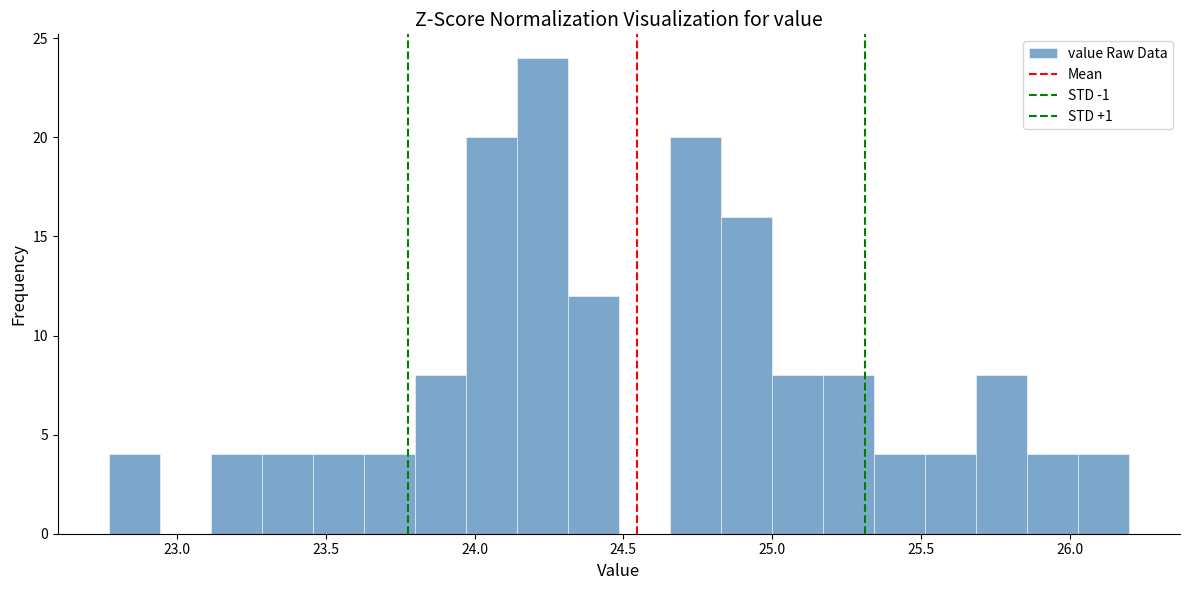

Read against the x-axis, roughly where is the centre of the tallest bar?

24.25